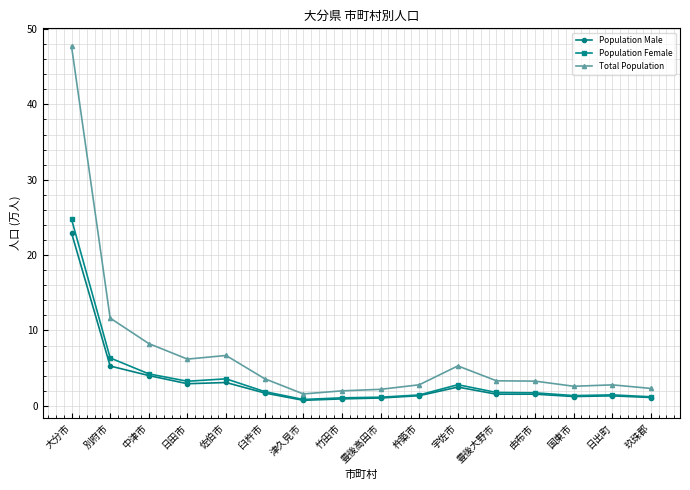

How many categories are shown in the chart?

16